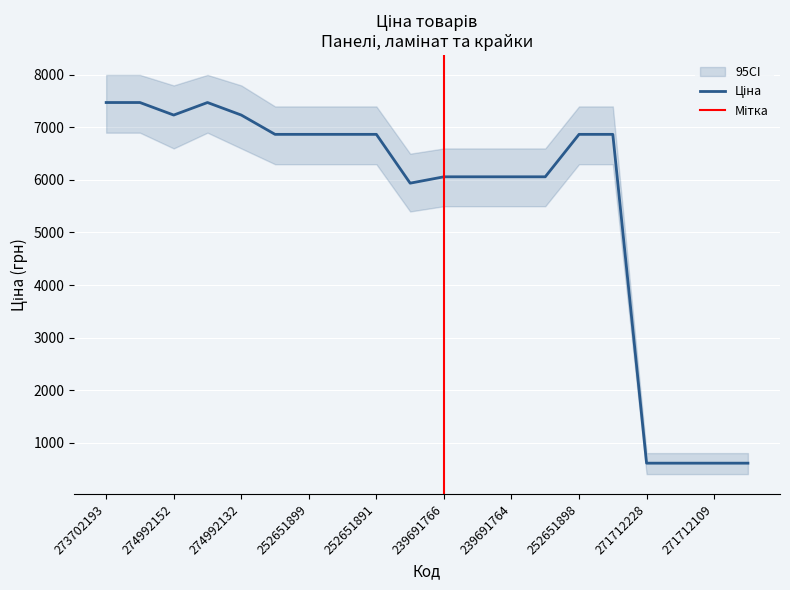

How many interior local valleys (lower than both neighbors) does the data have?

2